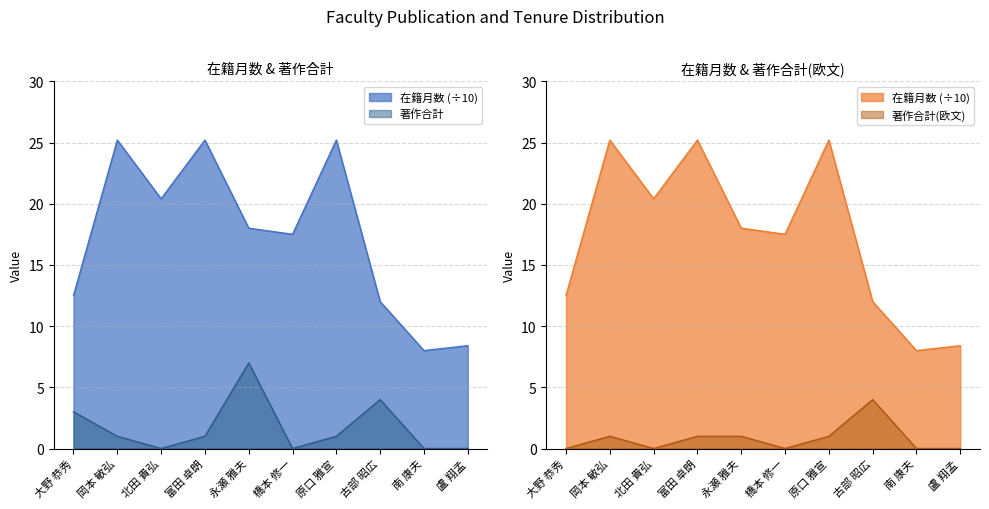

At which category does 著作合計(欧文) reach its first local peak?

岡本 敏弘